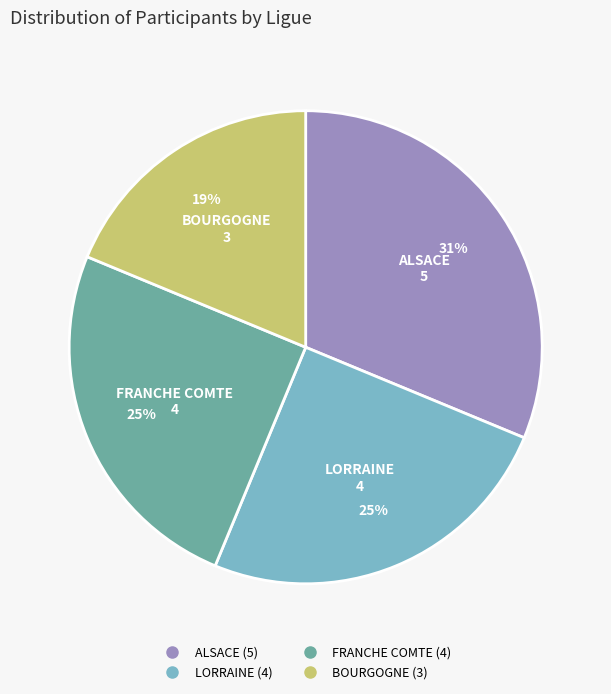

Is there a majority slice in this chart?

No